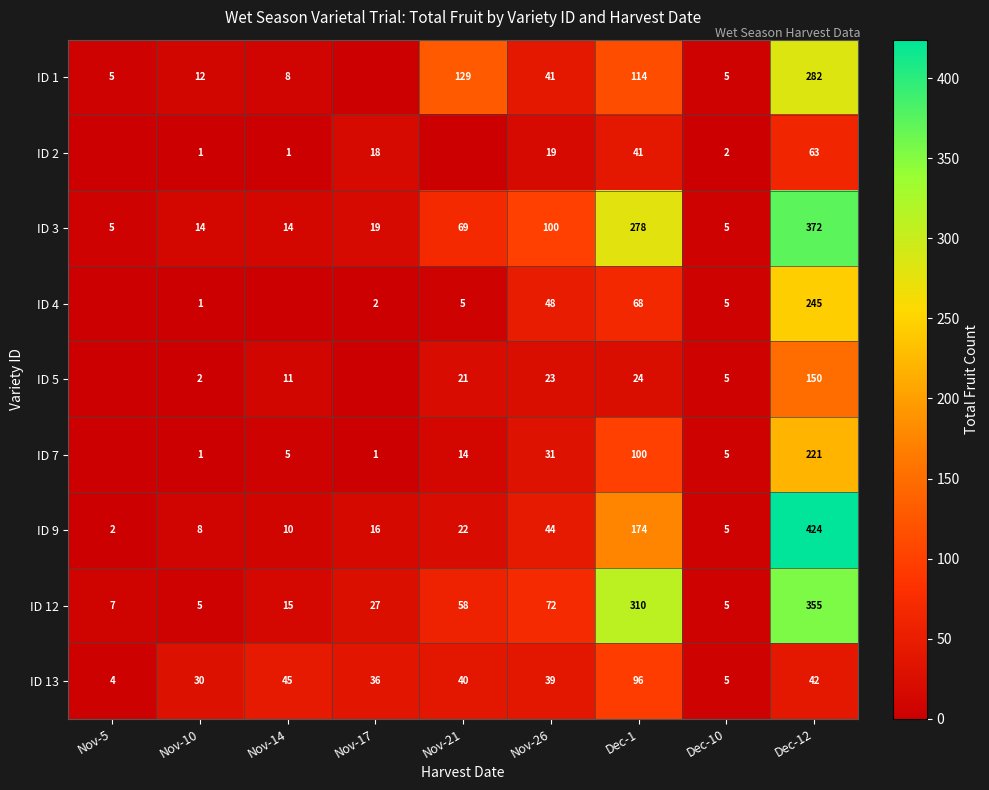

True or false: ID 9 has a value of 277 at Dec-1.

False